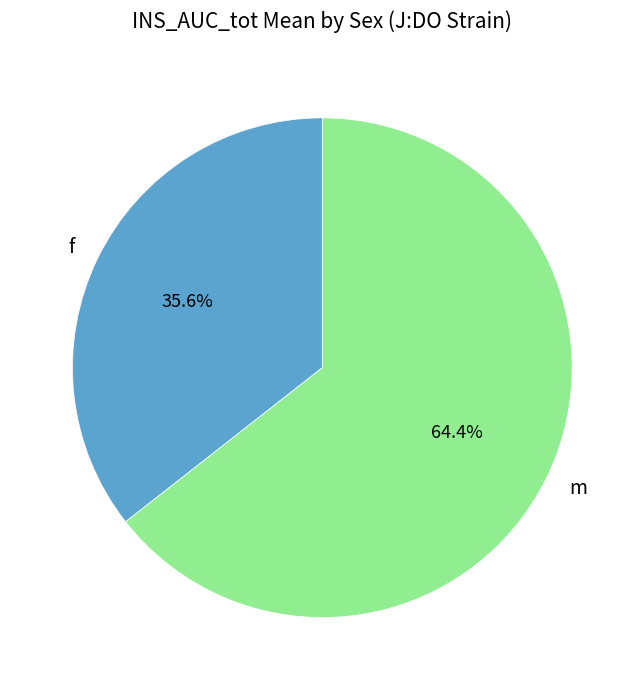

Which slice is the largest?

m